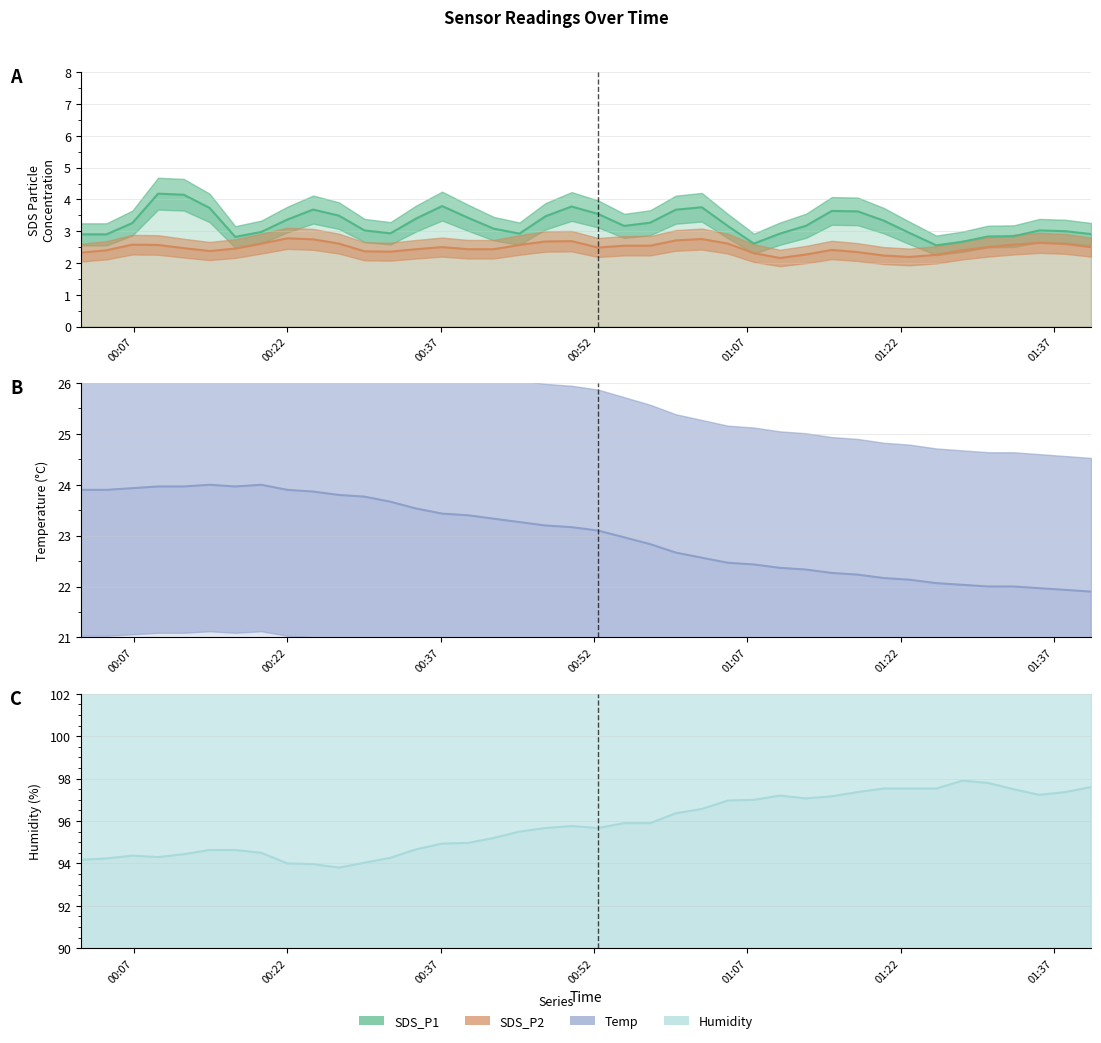

Is it true that SDS_P1 equals 1.7 at 16?

False